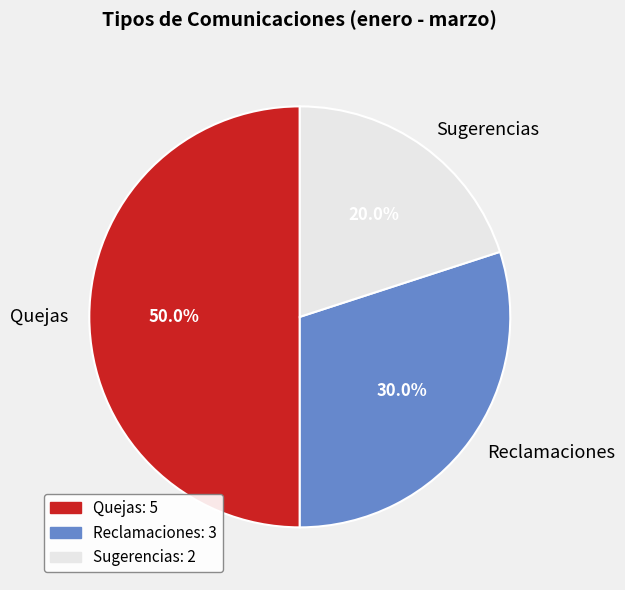

Does Sugerencias account for over 50% of the chart?

No